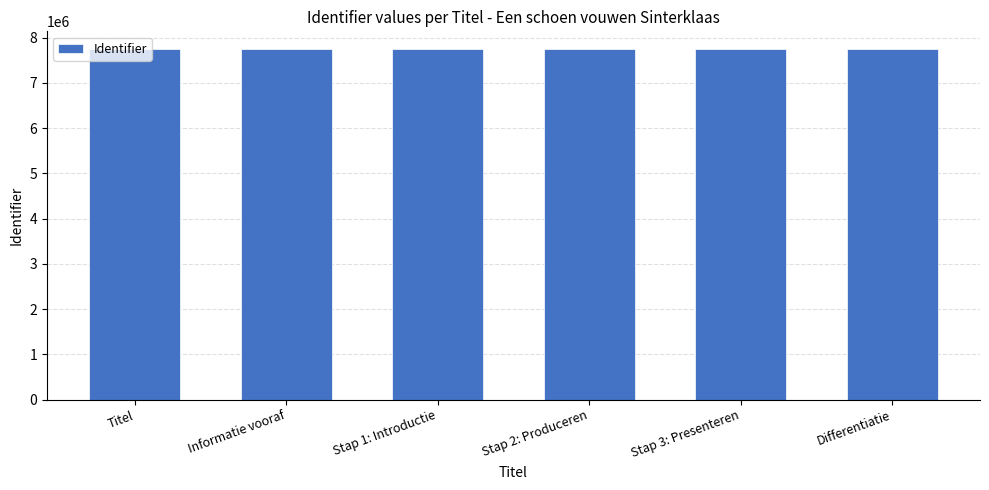

Is it true that the value at Stap 1: Introductie is 11774767?

False